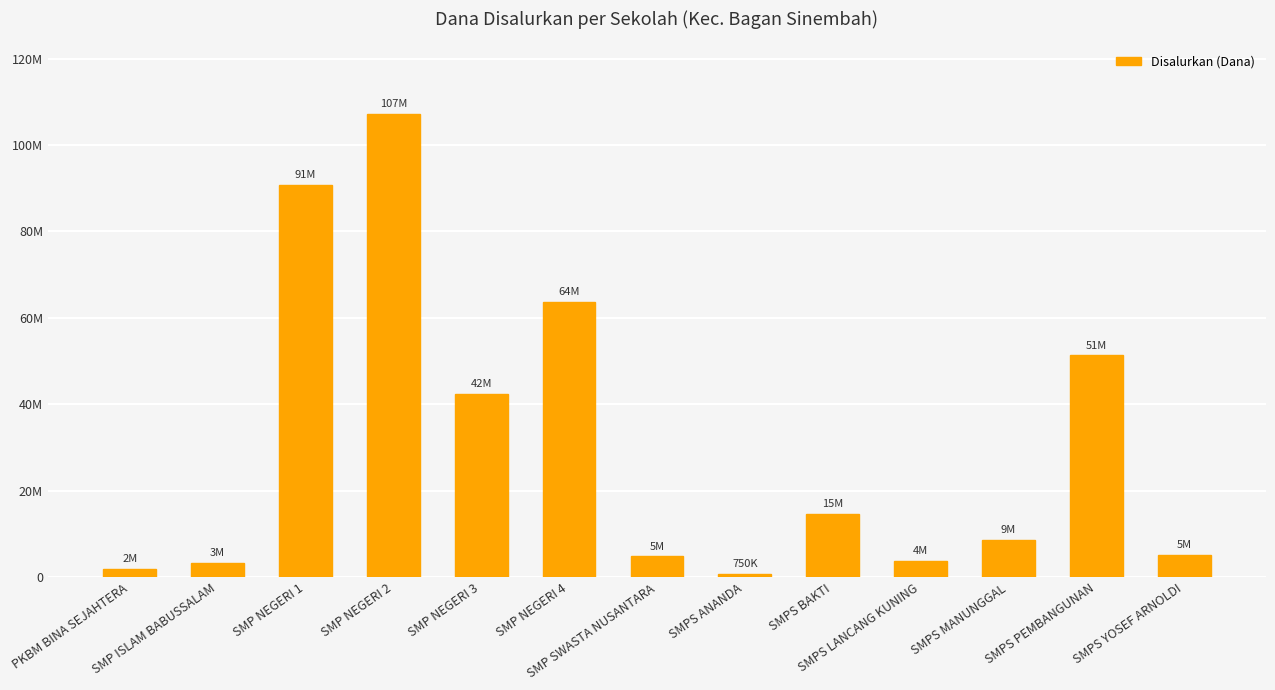

Reading left to right, transcribe all the data shown in this chart.

1875000	3375000	90750000	107250000	42375000	63750000	4875000	750000	14625000	3750000	8625000	51375000	5250000